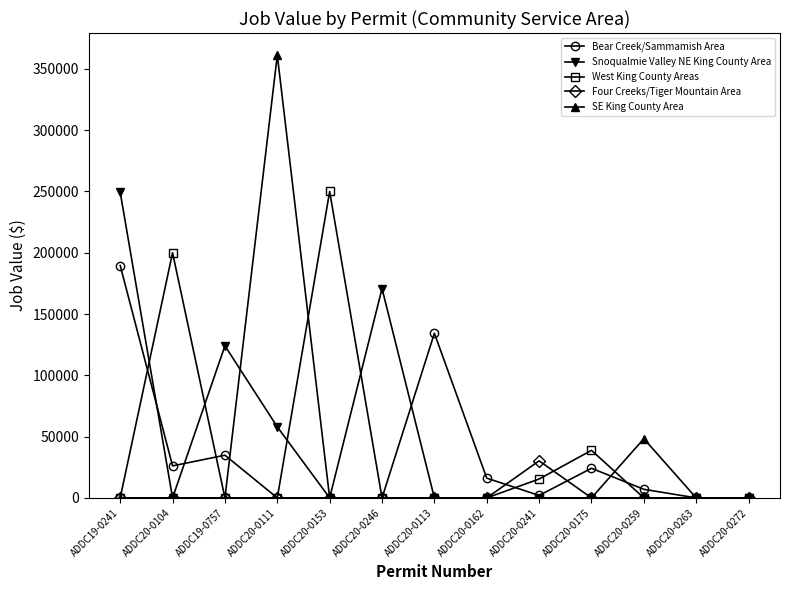

Which category has the highest value in the Four Creeks/Tiger Mountain Area series?

ADDC20-0241